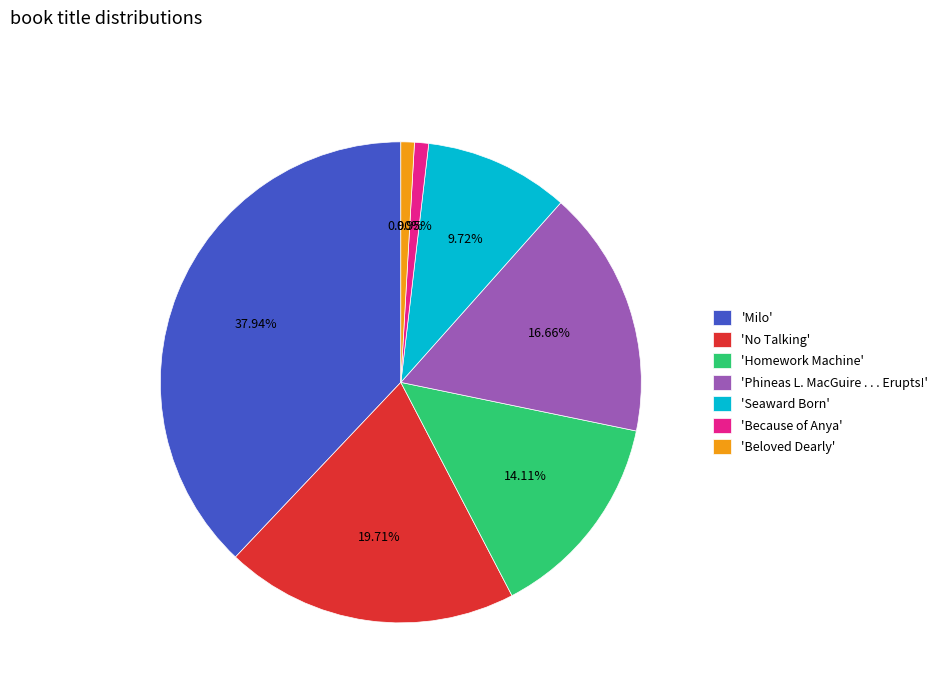

Count the number of slices in the pie.

7